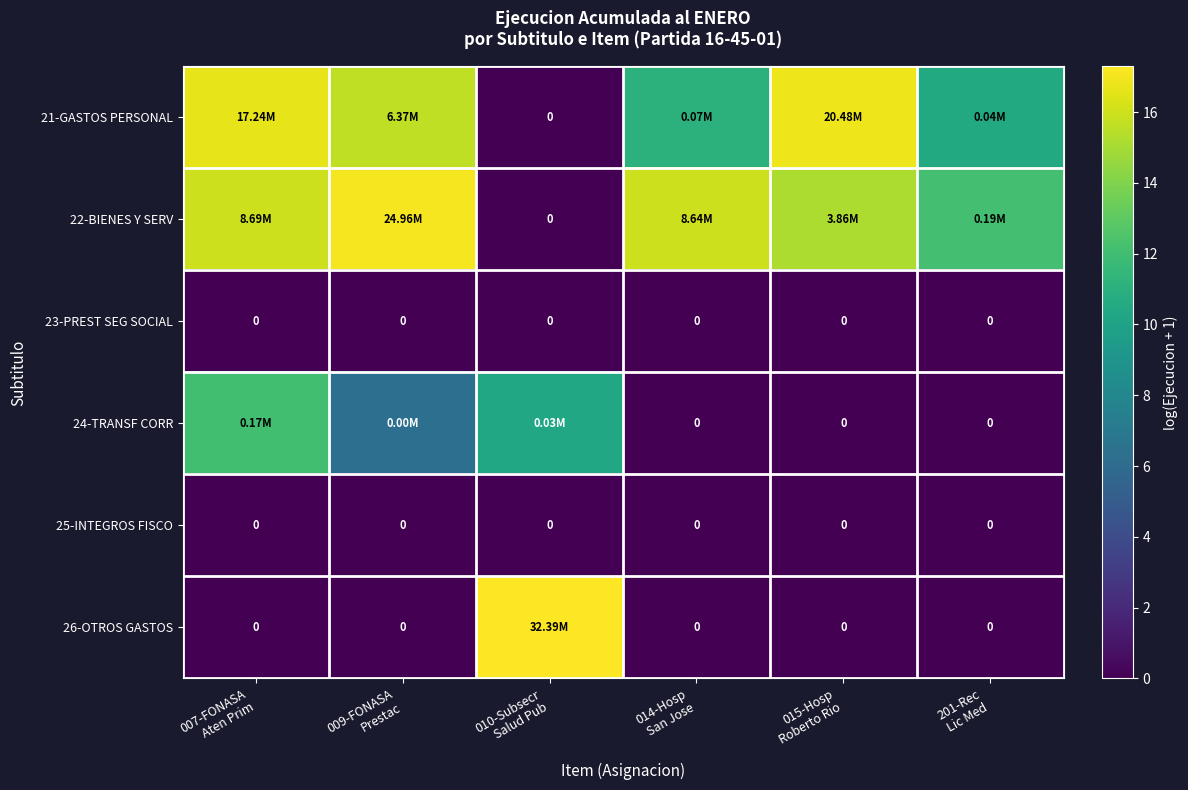

Which has a higher value, 007-FONASA
Aten Prim or 014-Hosp
San Jose?

007-FONASA
Aten Prim